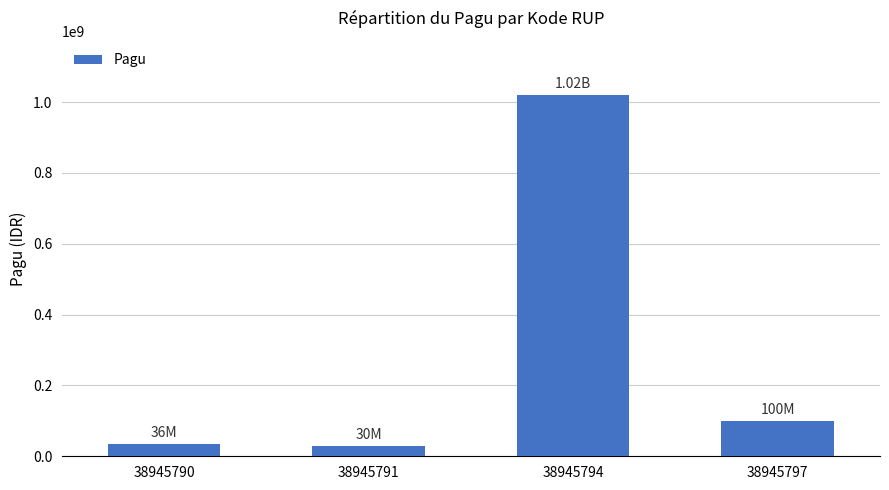

What is the smallest value displayed?

30000000